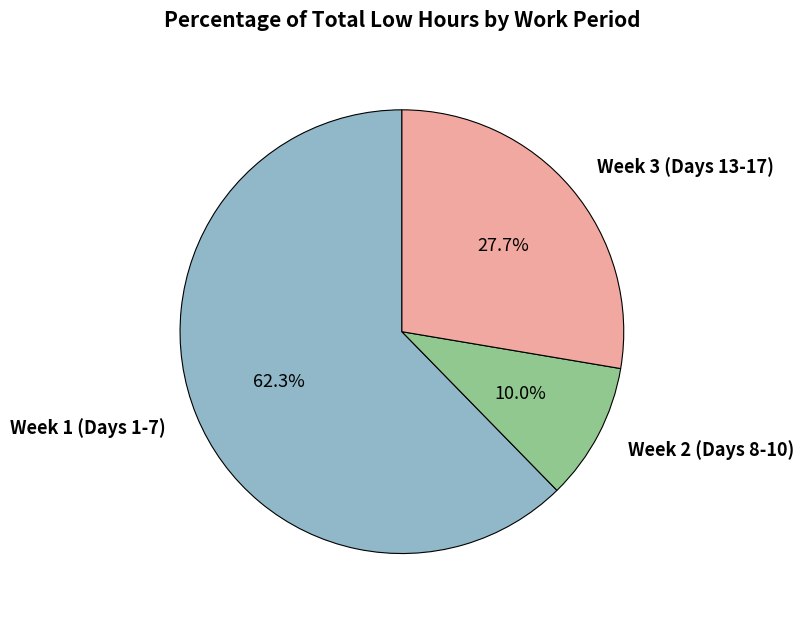

Does any single category account for the majority?

Yes